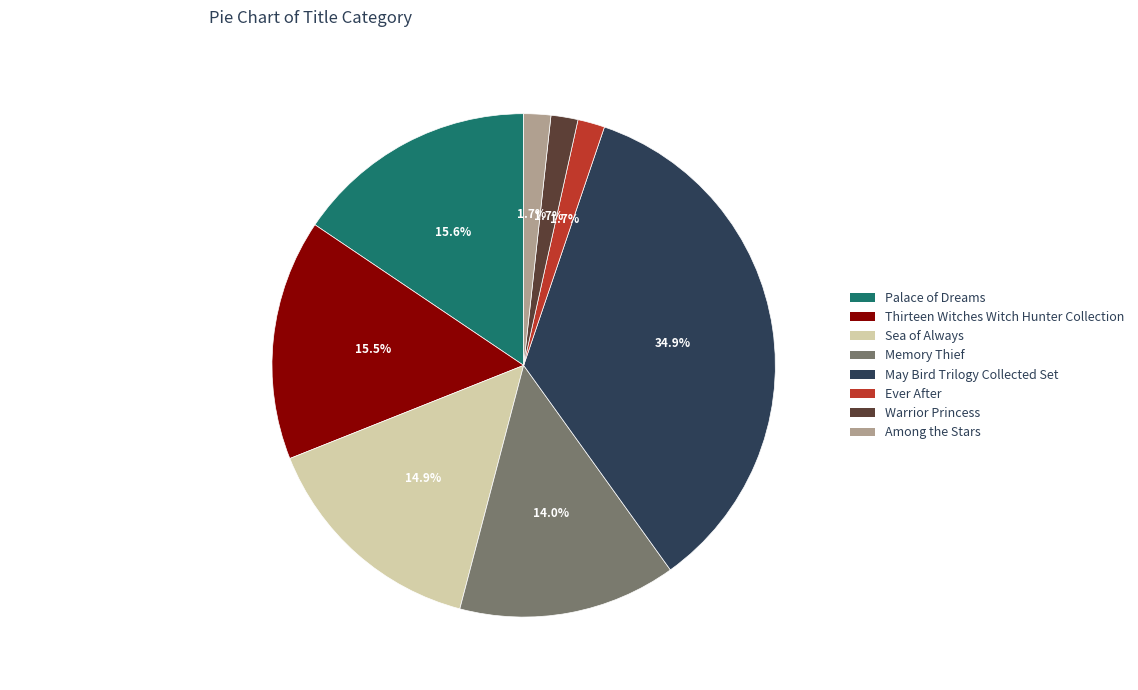

True or false: Ever After accounts for 14% of the total.

False